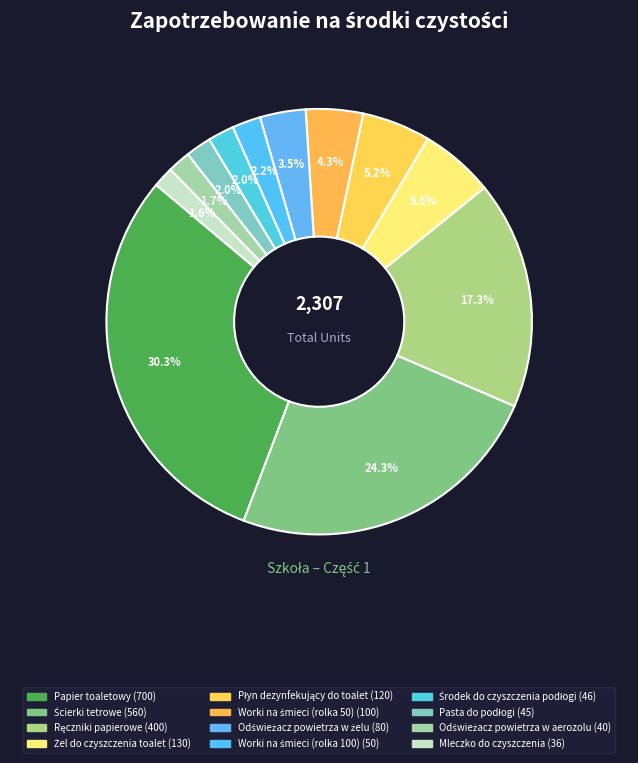

To the nearest percent, what portion does Żel do czyszczenia toalet represent?

6%